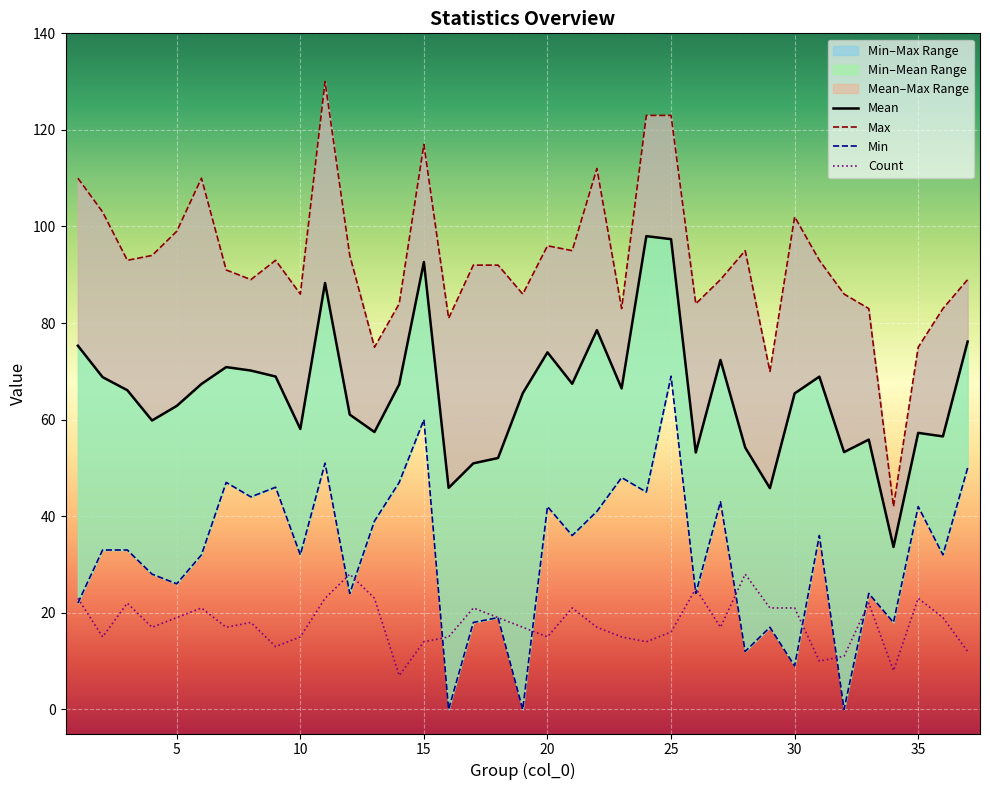

What is the lowest value of the Count series?

7